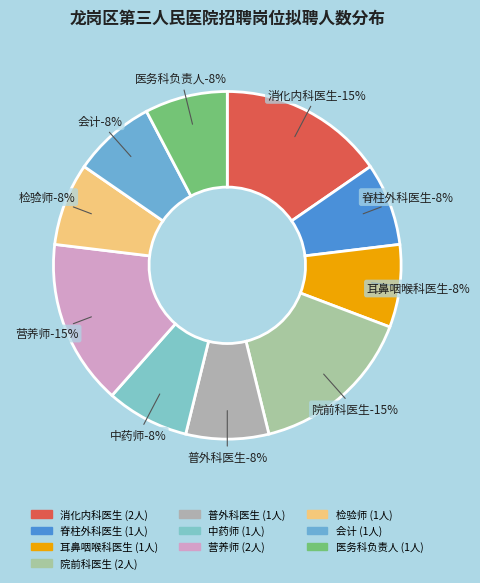

True or false: 医务科负责人 accounts for 20% of the total.

False